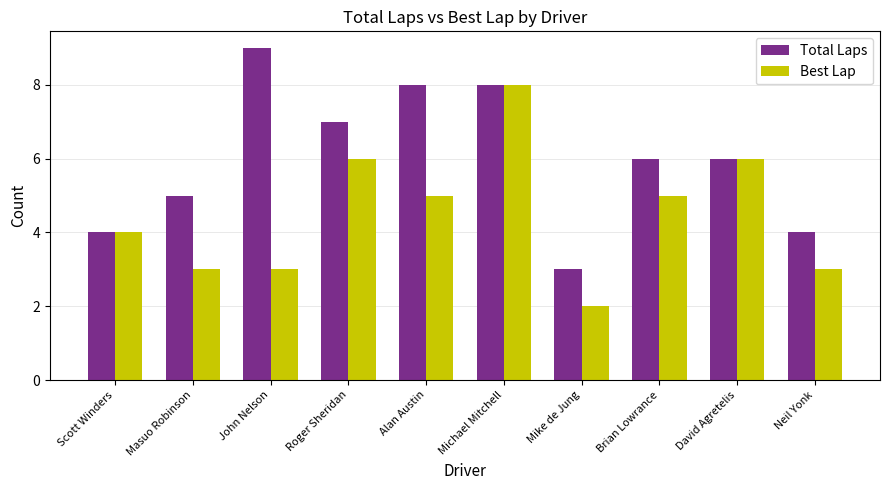

Rank the series by their average value, from highest to lowest.

Total Laps, Best Lap